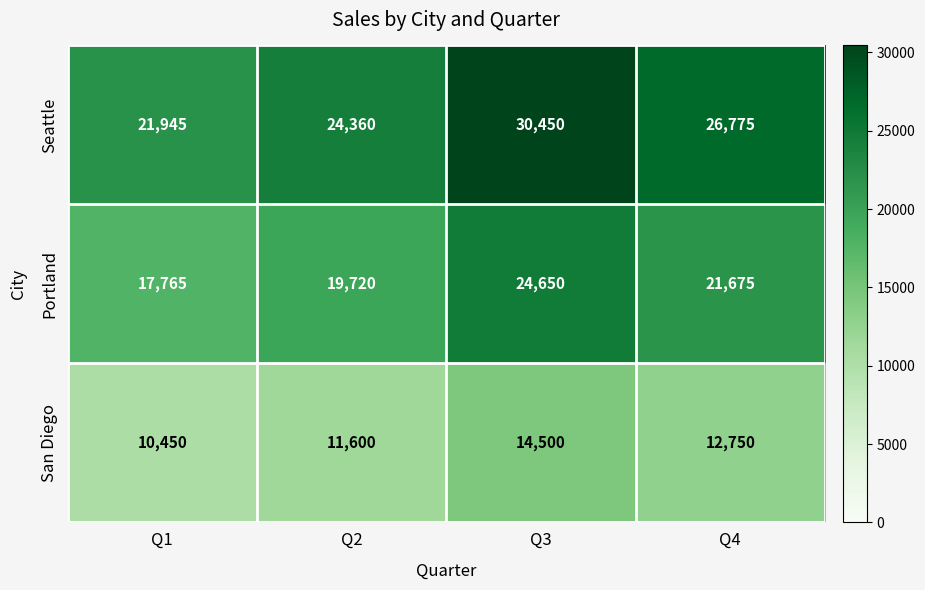

True or false: Seattle has a value of 5791 at Q2.

False